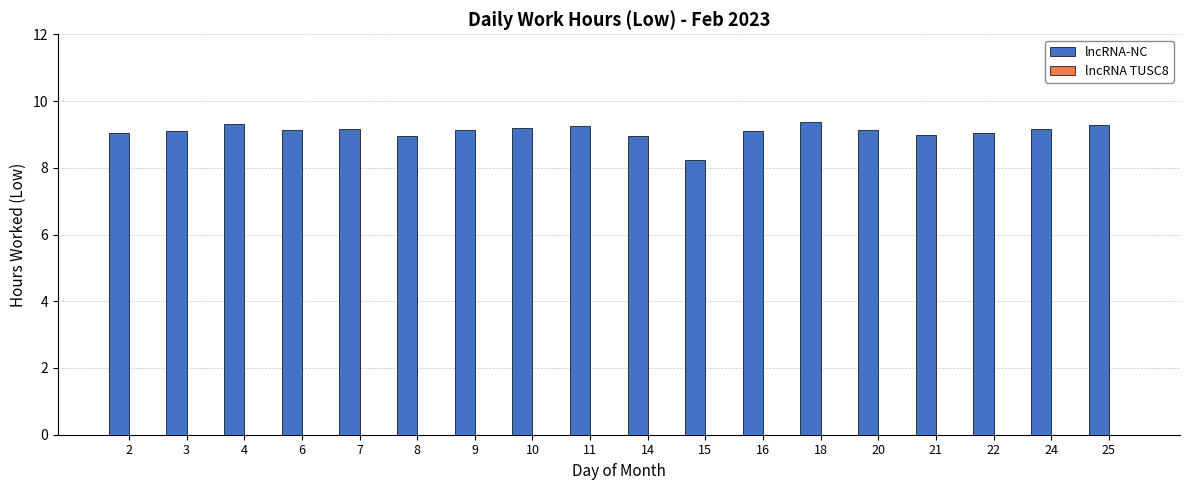

Are the bars horizontal?

No